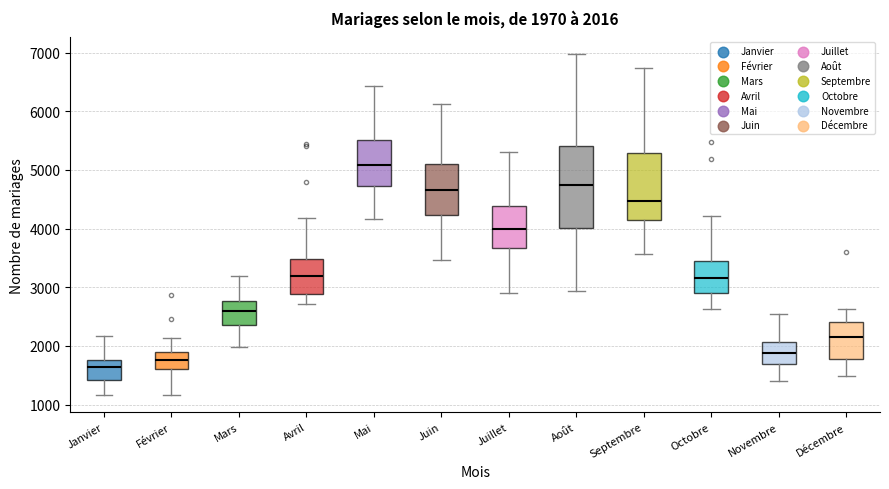

Which box is the tallest, from its lower edge to its upper edge?

Août